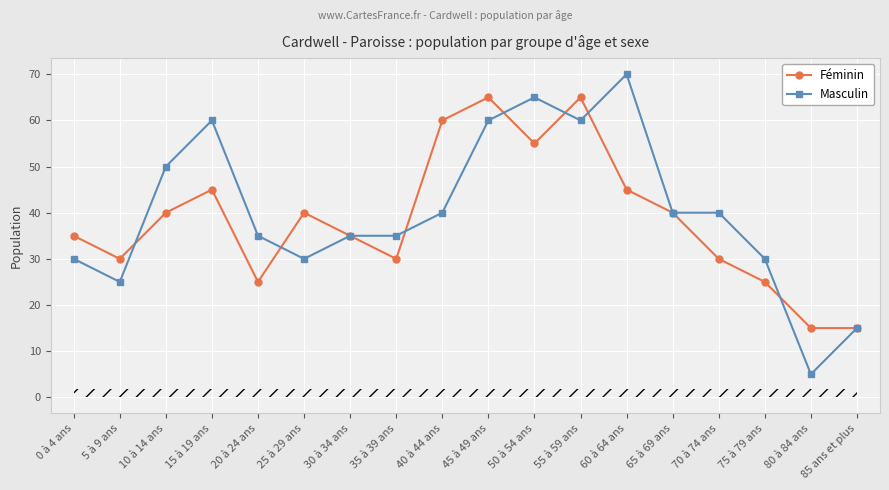

At 20 à 24 ans, list the series in order from largest to smallest.

Masculin, Féminin